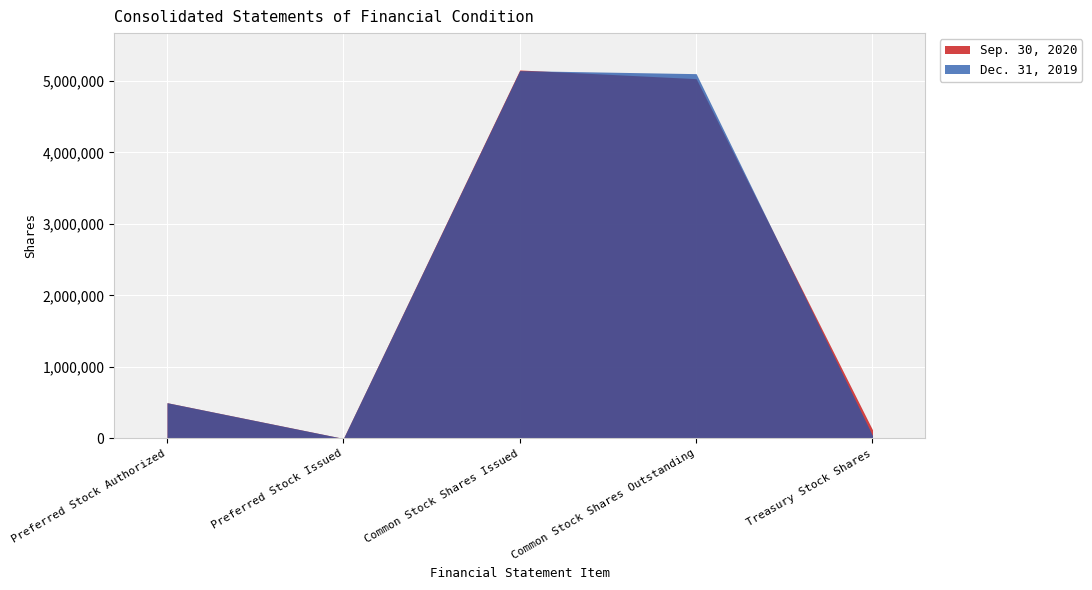

True or false: Sep. 30, 2020 and Dec. 31, 2019 cross at least once.

True